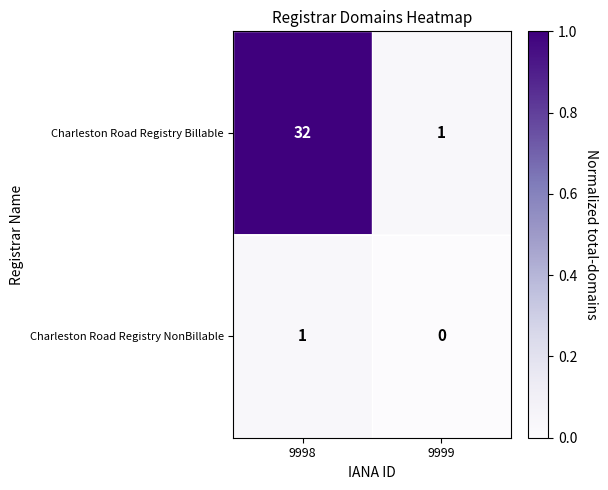

At how many categories does at least one series exceed 0?

2